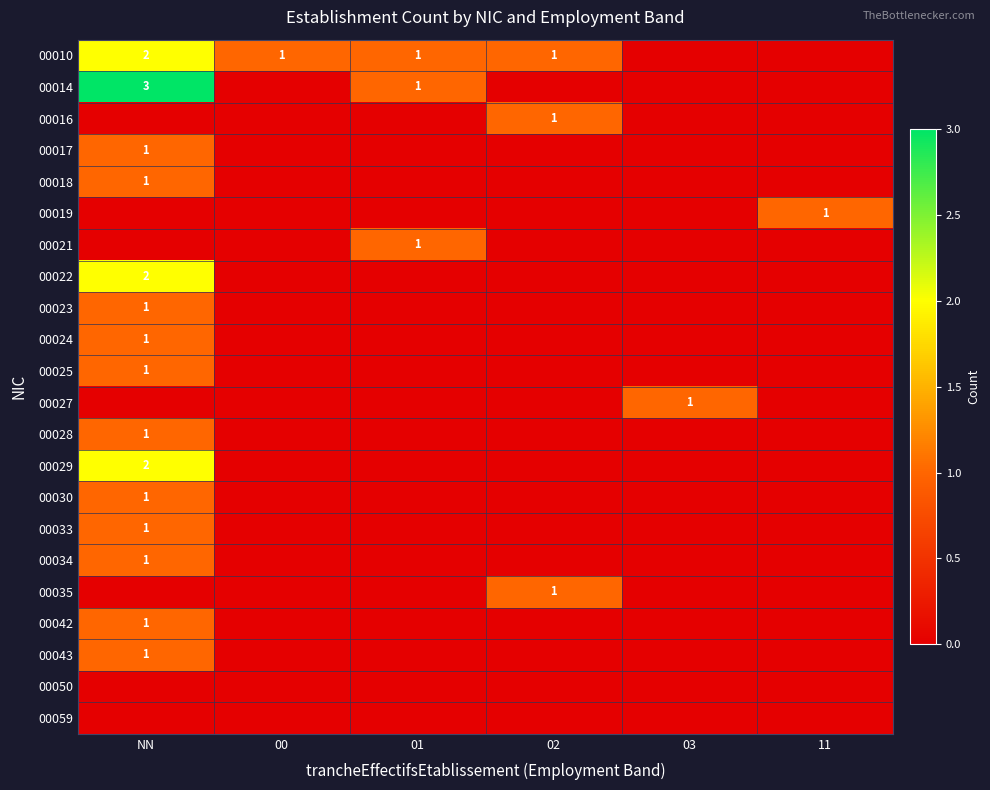

The 00010 series shows 0 at 00. True or false?

False